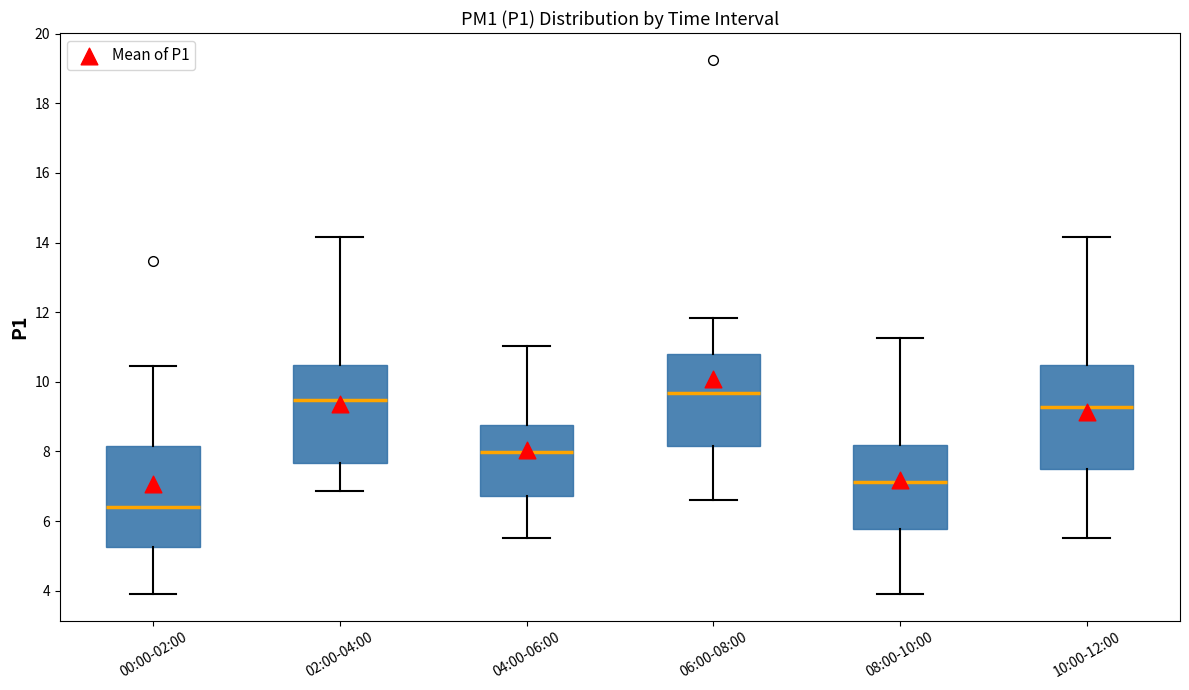

Reading left to right, transcribe this box plot: for each box, give where its median line is, the range the box spans, and where its two whiskers end, as read against the y-axis. The values are not printed on the chart, so give them approximately, as read against the axis.

00:00-02:00: median 6.4, box 5.2 to 8.2, whiskers 4.0 to 10.4
02:00-04:00: median 9.4, box 7.6 to 10.4, whiskers 6.8 to 14.2
04:00-06:00: median 8.0, box 6.8 to 8.8, whiskers 5.6 to 11.0
06:00-08:00: median 9.6, box 8.2 to 10.8, whiskers 6.6 to 11.8
08:00-10:00: median 7.2, box 5.8 to 8.2, whiskers 4.0 to 11.2
10:00-12:00: median 9.2, box 7.4 to 10.4, whiskers 5.6 to 14.2